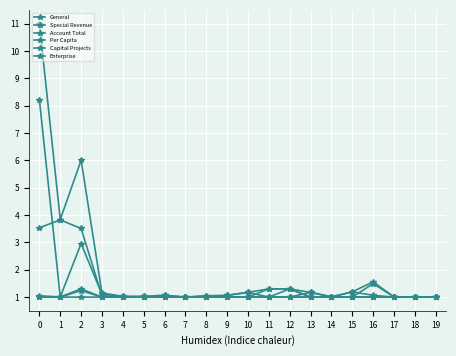

Rank the series by their maximum value, from highest to lowest.

Account Total, General, Special Revenue, Capital Projects, Enterprise, Per Capita